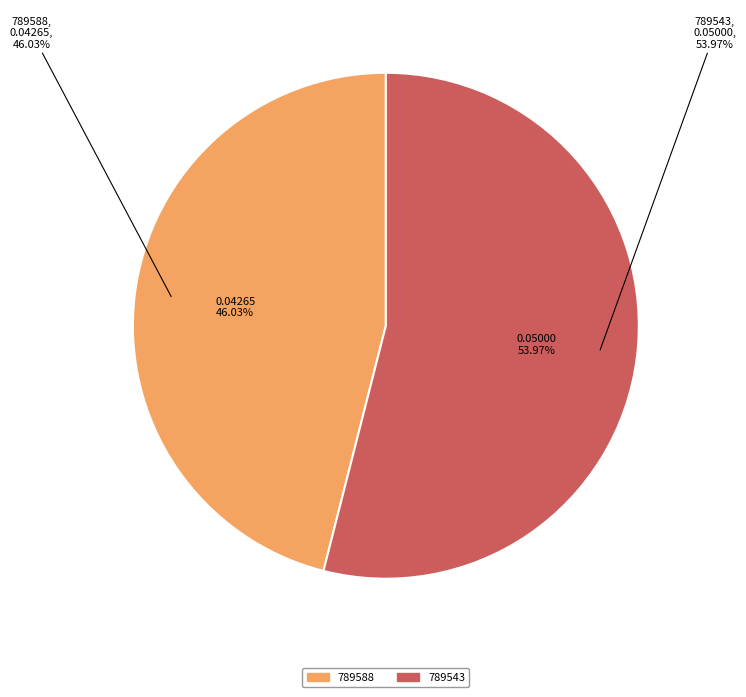

Combined, what portion of the pie is 789543 and 789588?

100.0%